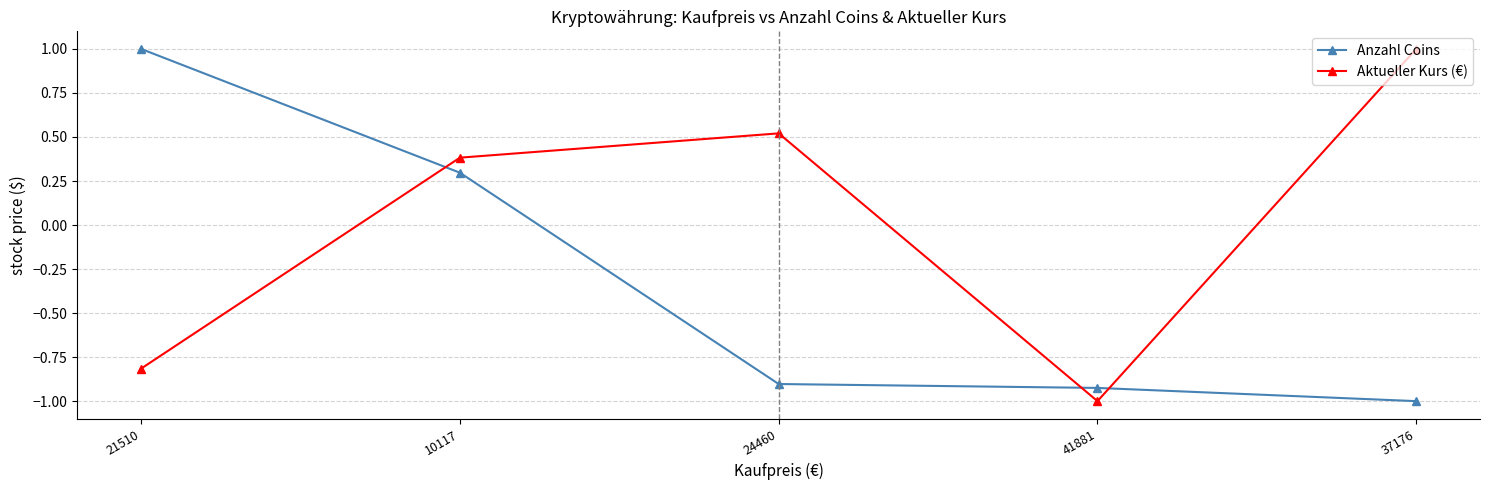

True or false: Anzahl Coins has a value of 0.4 at 10117.

False